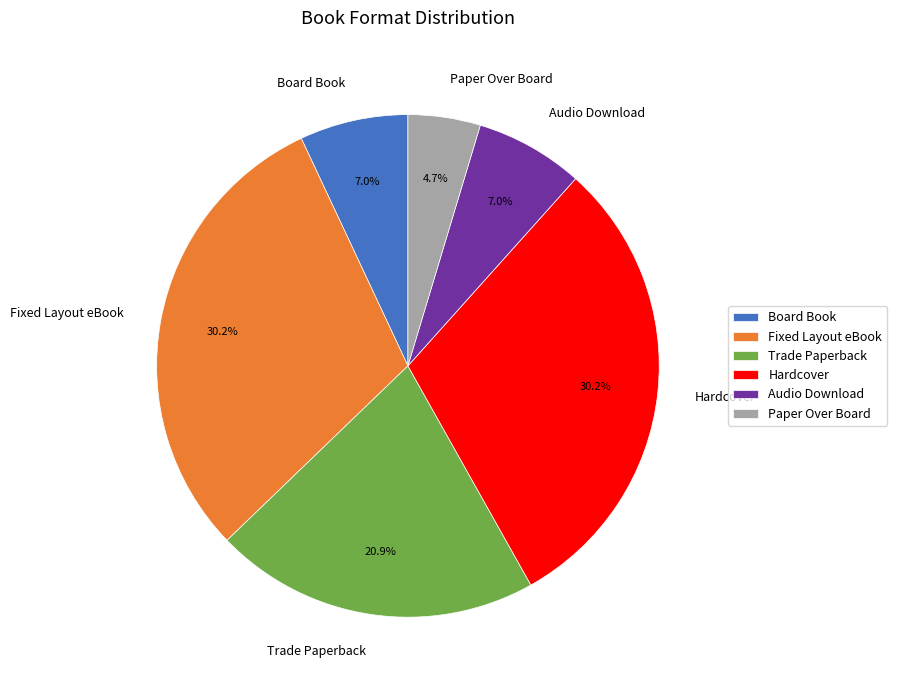

Between Paper Over Board and Trade Paperback, which is larger?

Trade Paperback